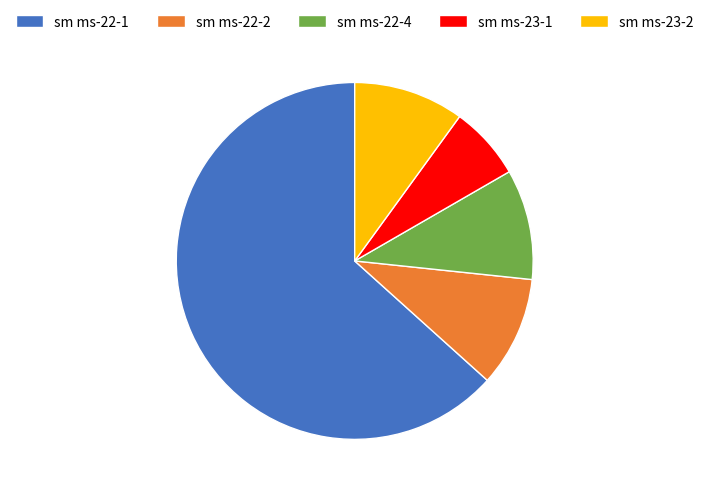

Which has a higher value, sm ms-23-1 or sm ms-22-1?

sm ms-22-1